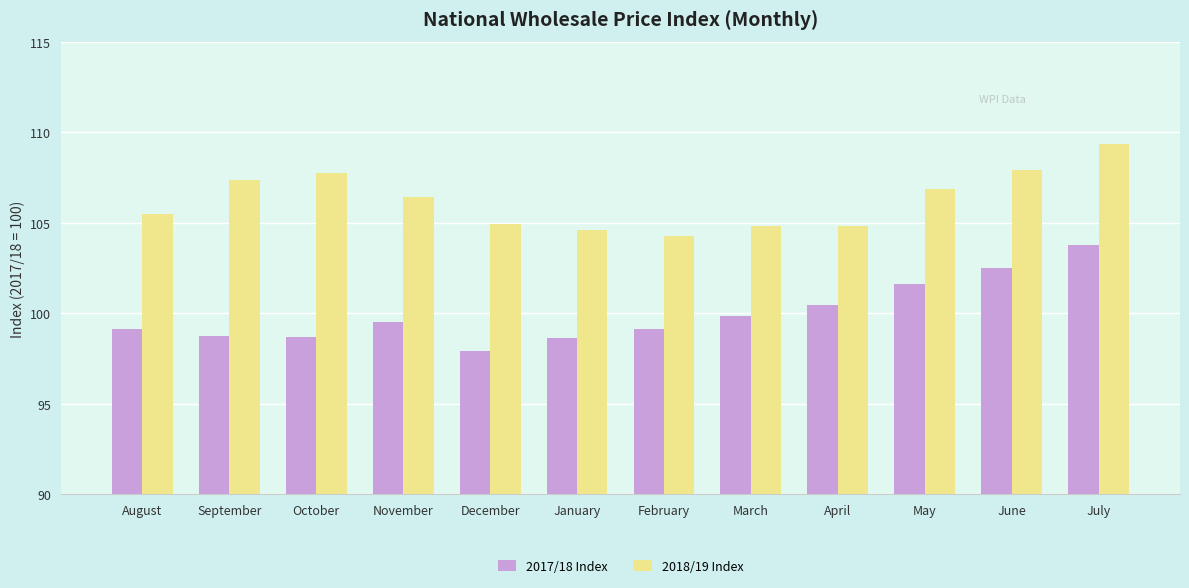

At how many categories does at least one series exceed 98?

12